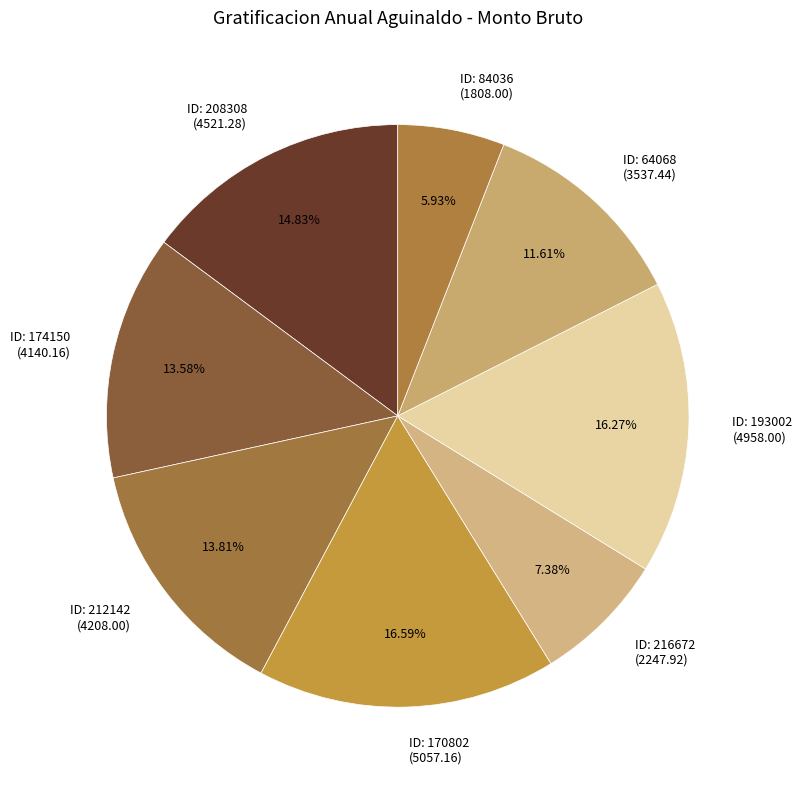

Does ID: 212142 (4208.00) account for over 50% of the chart?

No